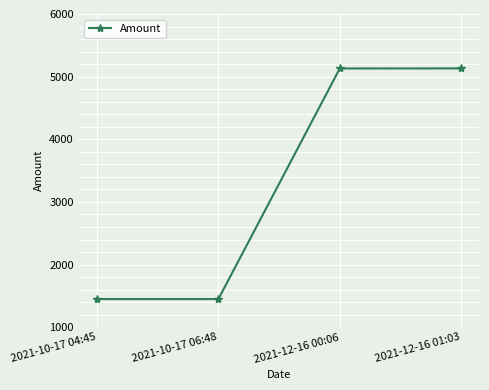

What is the minimum value shown in the chart?

1450.2